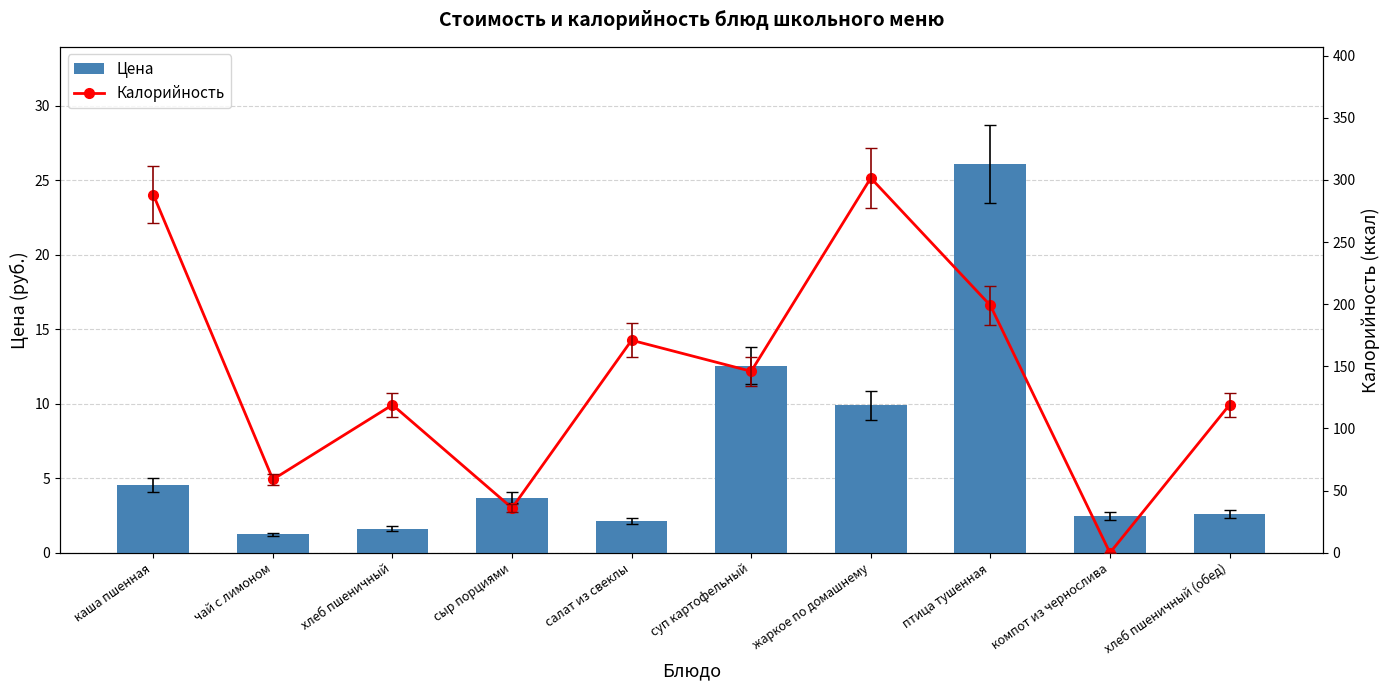

The value of Цена at каша пшенная is 4.6. True or false?

True